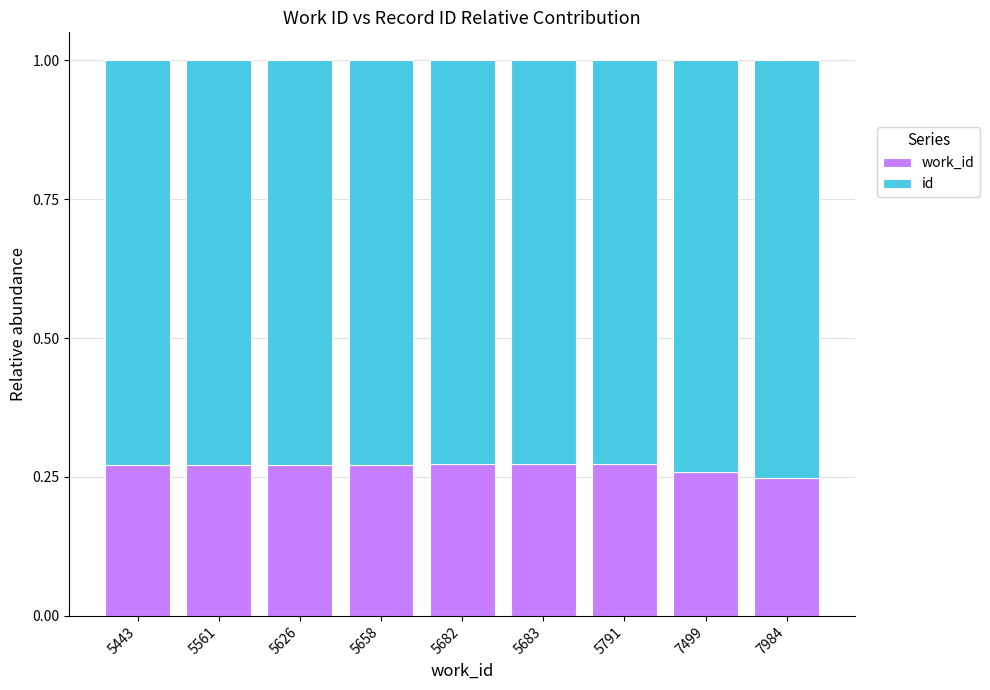

What is the total value across all series at 5682?

1.0